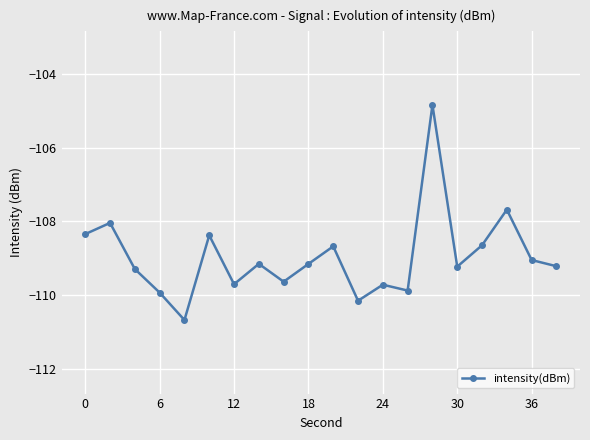

What is the smallest value displayed?

-110.7